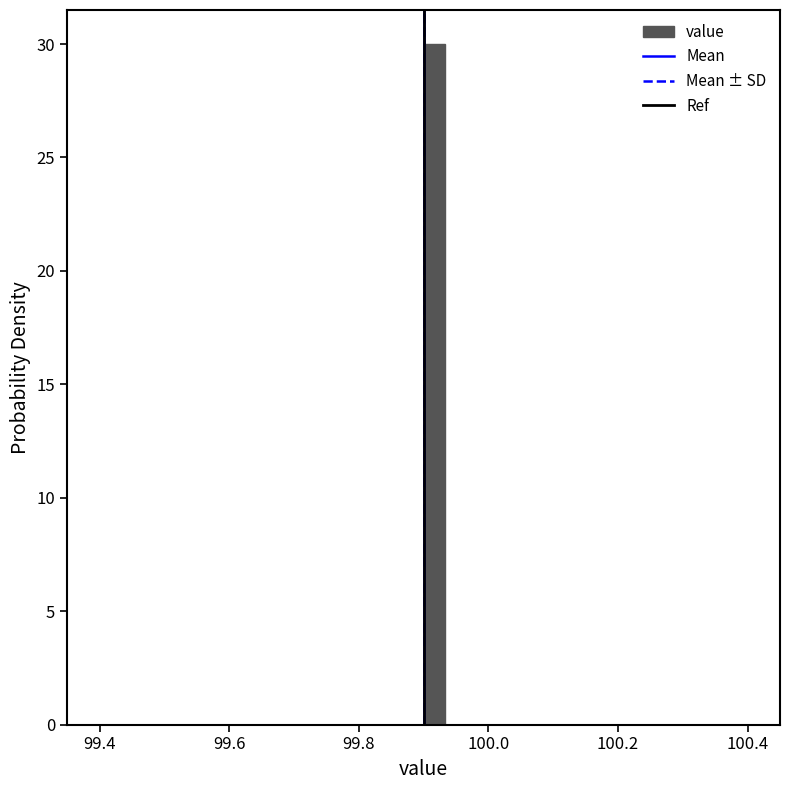

Read against the x-axis, roughly where is the centre of the tallest bar?

99.92